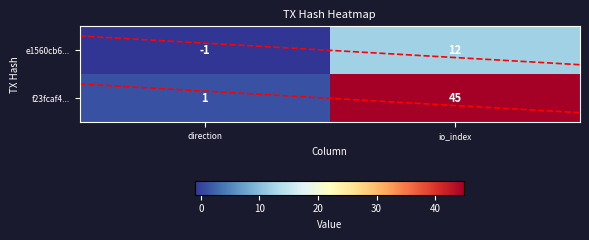

What is the maximum value for e1560cb6...?

12